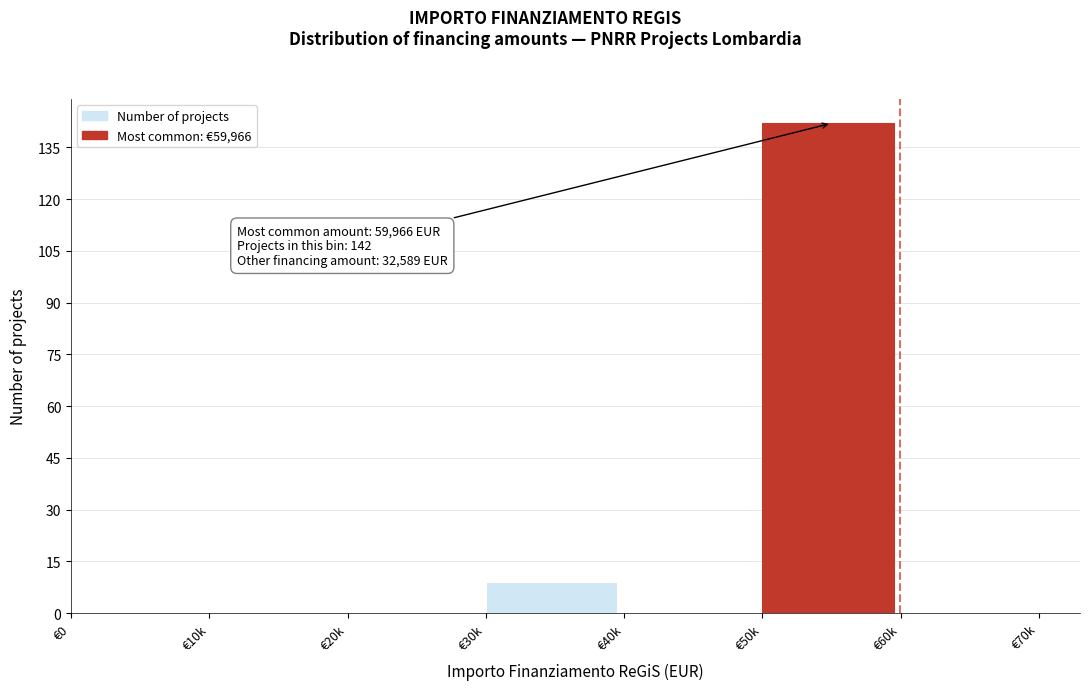

Reading left to right, what are all the values shown in this chart?

€0=0	€10k=0	€20k=0	€30k=9	€40k=0	€50k=142	€60k=0